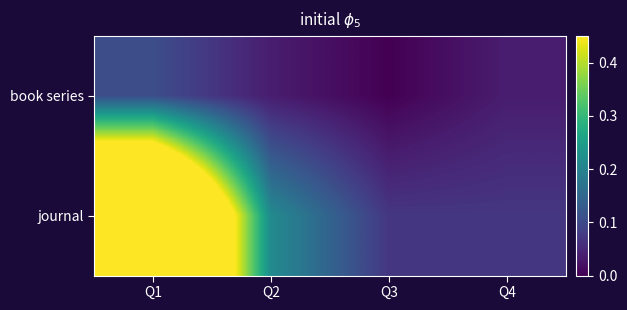

Reading left to right, list all the values displayed in this chart.

book series: Q1=0.1	Q2=0.0	Q3=0.0	Q4=0.0
journal: Q1=1.0	Q2=0.2	Q3=0.1	Q4=0.1